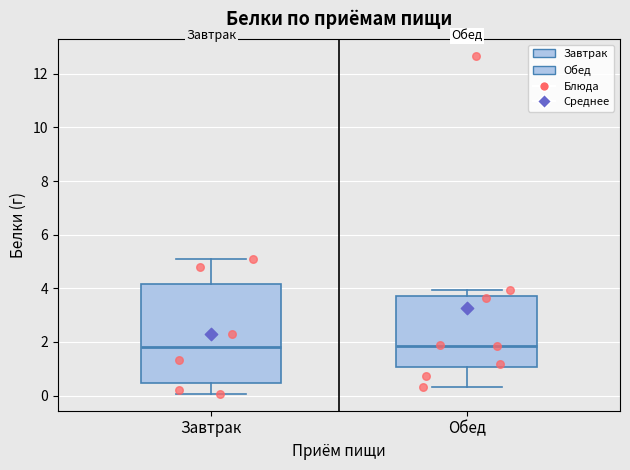

Which box is the tallest, from its lower edge to its upper edge?

Завтрак